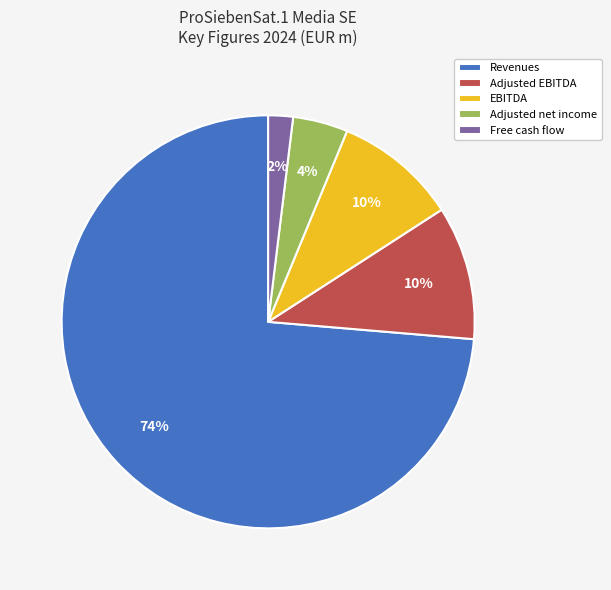

Which category has the smallest portion of the pie?

Free cash flow